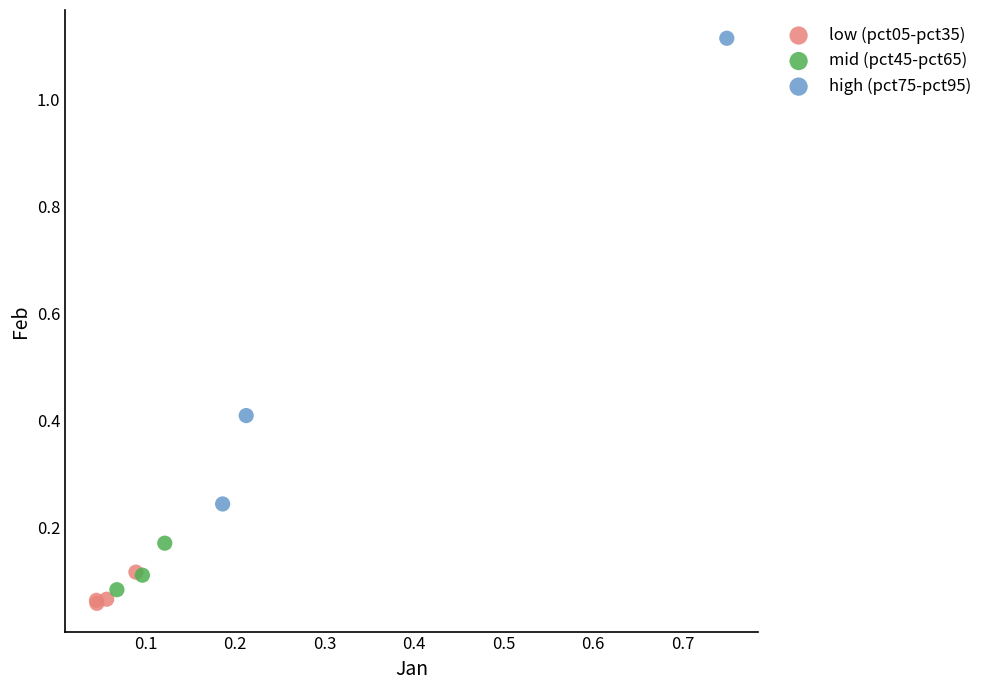

Which series has the largest Y range (max minus min)?

high (pct75-pct95)